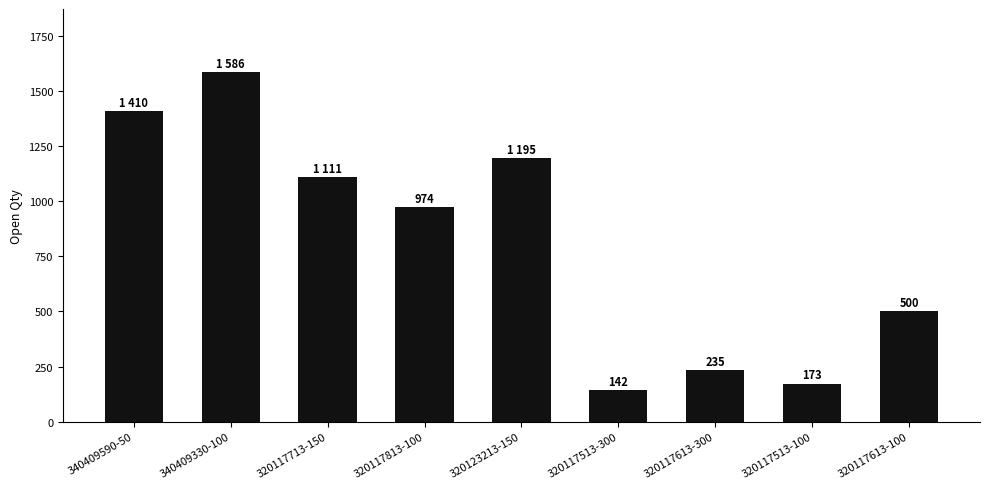

List the labels in order of value, smallest first.

320117513-300, 320117513-100, 320117613-300, 320117613-100, 320117813-100, 320117713-150, 320123213-150, 340409590-50, 340409330-100